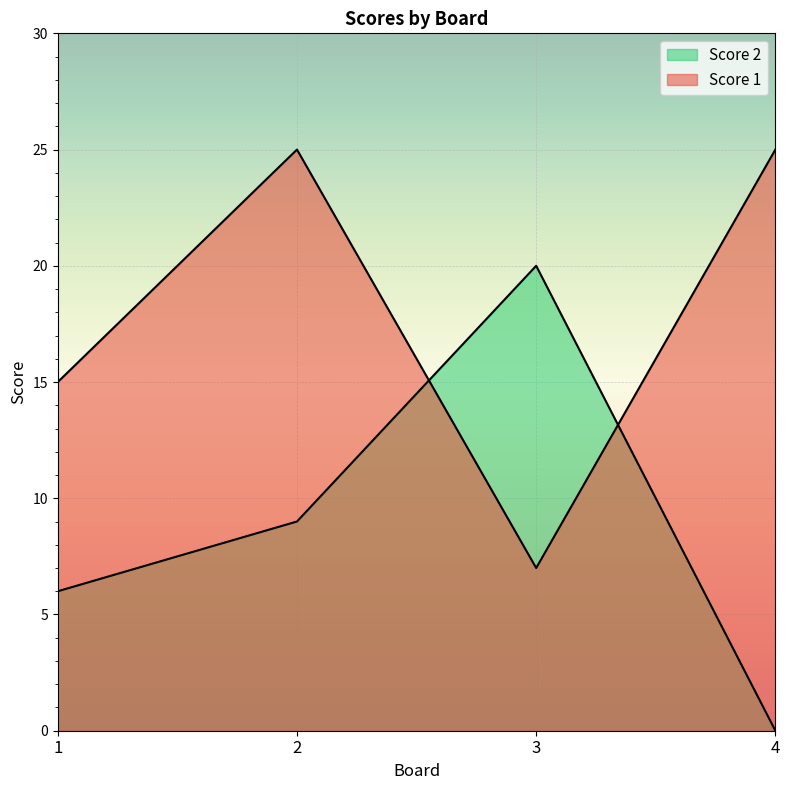

What is the value of the Score 1 point at the 4th from the left?

25